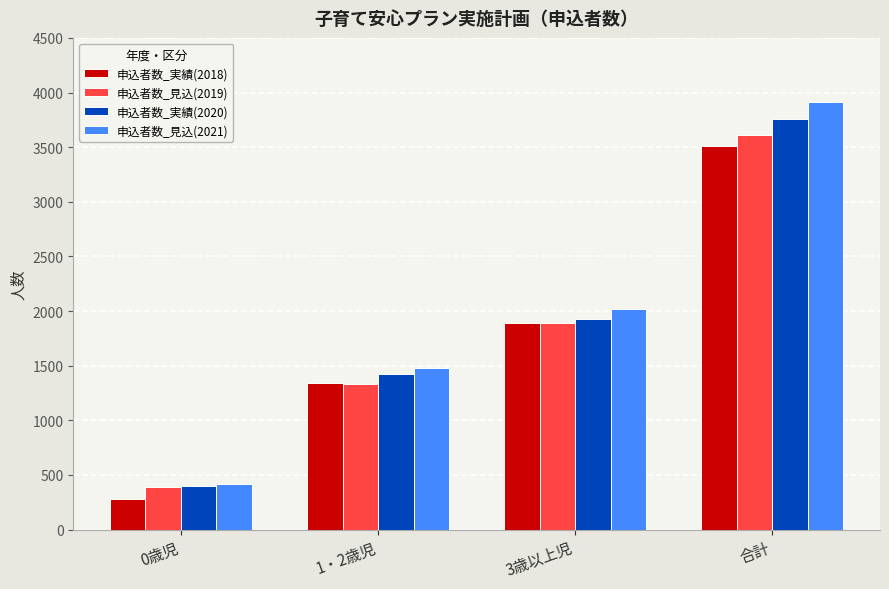

What is the label of the 2nd bar from the left?

1・2歳児